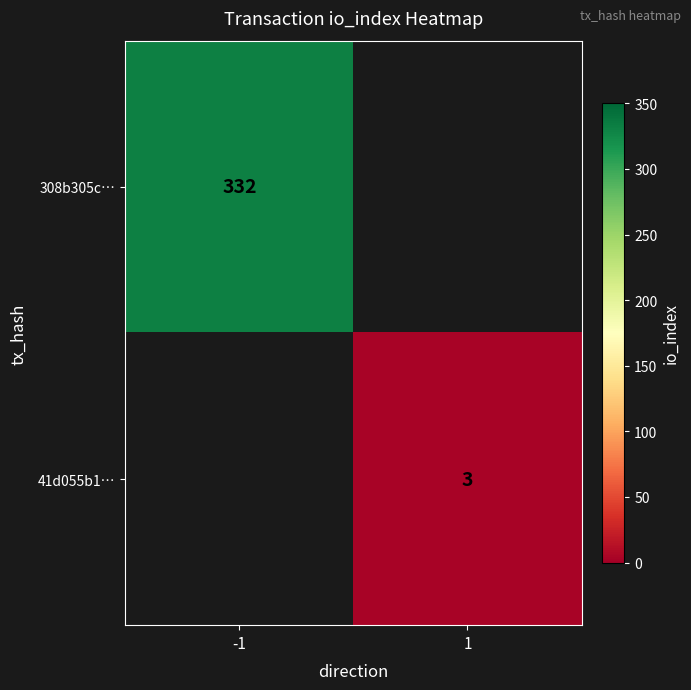

Is it true that 308b305c… equals 332 at -1?

True